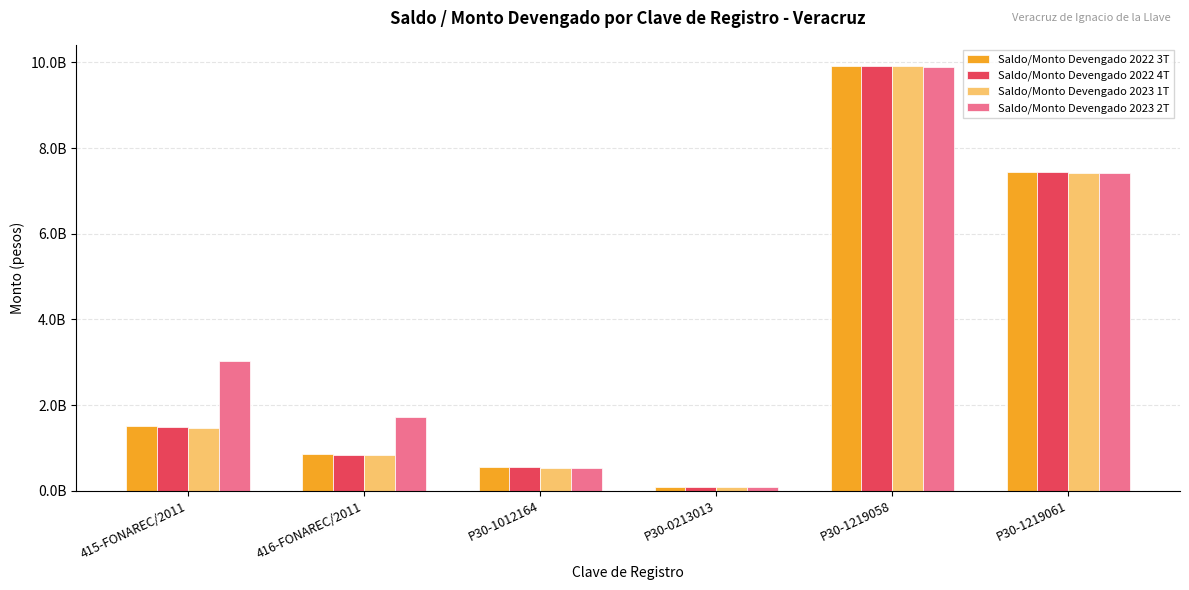

Are the bars horizontal?

No